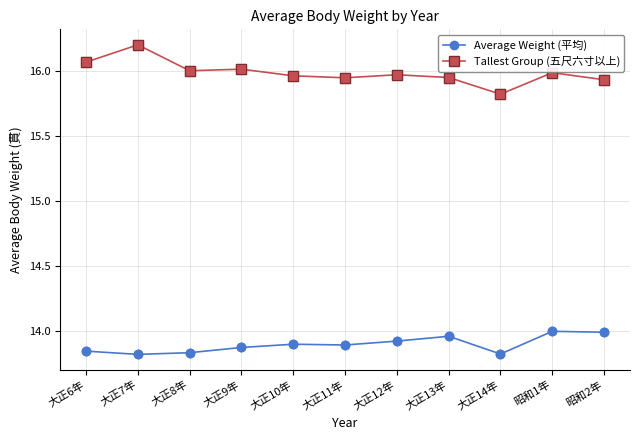

Is the value of Tallest Group (五尺六寸以上) at 大正12年 greater than the value of Average Weight (平均) at 大正11年?

Yes